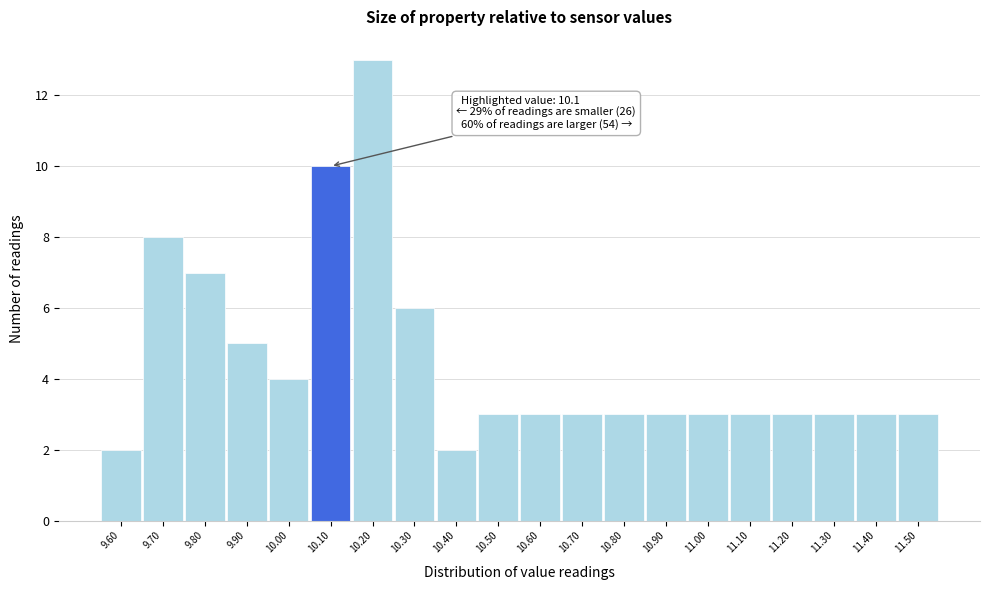

Over which range of the x-axis is the bar tallest?

10.15 to 10.25